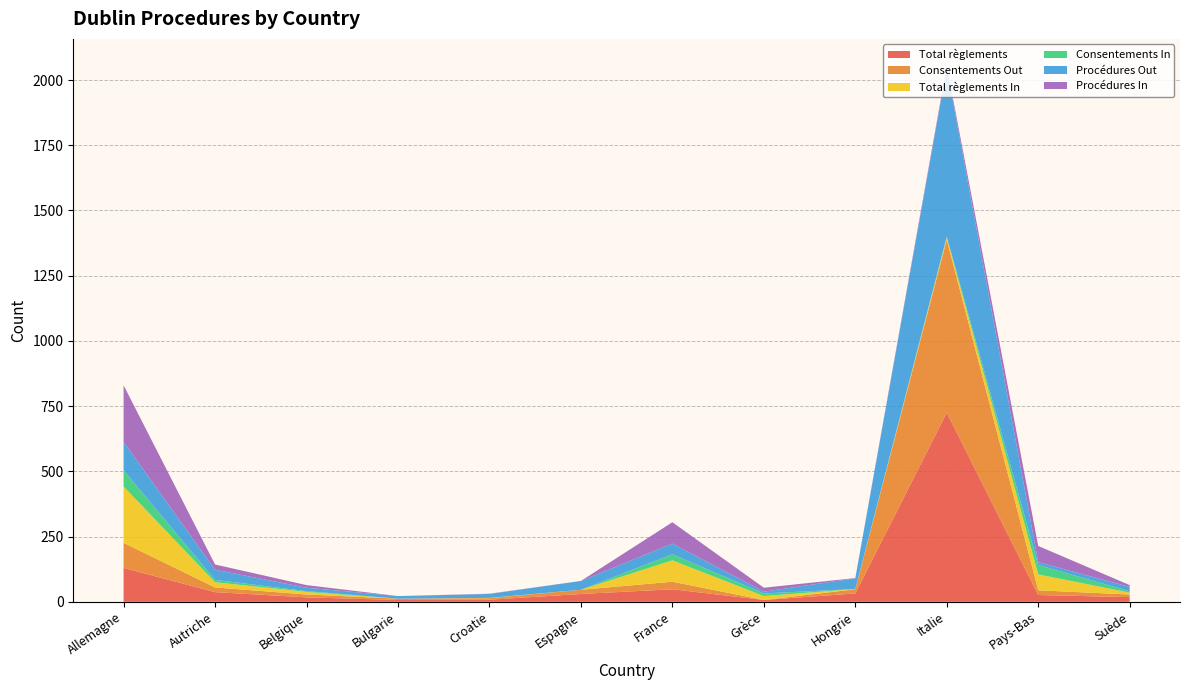

Reading left to right, list all the values displayed in this chart.

Total règlements: Allemagne=130	Autriche=37	Belgique=17	Bulgarie=7	Croatie=8	Espagne=30	France=48	Grèce=7	Hongrie=32	Italie=725	Pays-Bas=26	Suède=18
Consentements Out: Allemagne=96	Autriche=18	Belgique=11	Bulgarie=5	Croatie=6	Espagne=16	France=29	Grèce=0	Hongrie=16	Italie=663	Pays-Bas=18	Suède=10
Total règlements In: Allemagne=216	Autriche=20	Belgique=10	Bulgarie=0	Croatie=1	Espagne=0	France=82	Grèce=15	Hongrie=1	Italie=9	Pays-Bas=61	Suède=7
Consentements In: Allemagne=62	Autriche=9	Belgique=3	Bulgarie=0	Croatie=0	Espagne=0	France=23	Grèce=10	Hongrie=0	Italie=3	Pays-Bas=36	Suède=5
Procédures Out: Allemagne=109	Autriche=39	Belgique=13	Bulgarie=10	Croatie=15	Espagne=34	France=41	Grèce=7	Hongrie=41	Italie=646	Pays-Bas=11	Suède=17
Procédures In: Allemagne=217	Autriche=20	Belgique=10	Bulgarie=0	Croatie=1	Espagne=0	France=82	Grèce=15	Hongrie=1	Italie=9	Pays-Bas=62	Suède=7